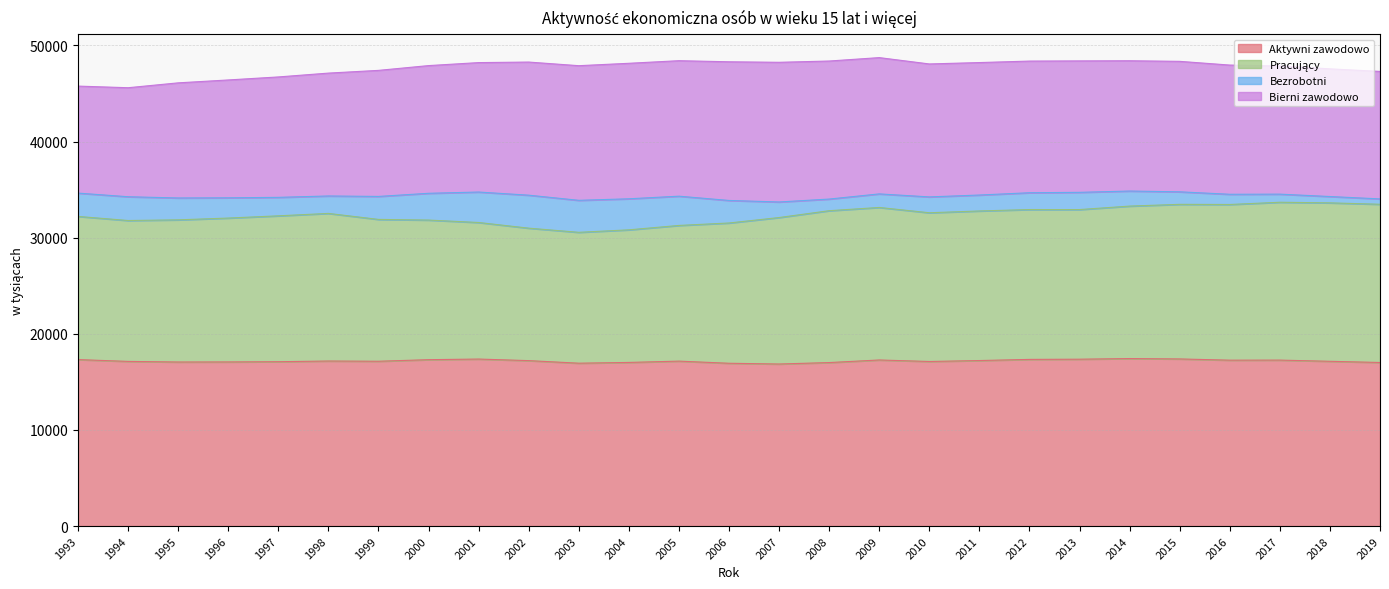

What is the value of the Aktywni zawodowo point at the 24th from the left?

17260.0